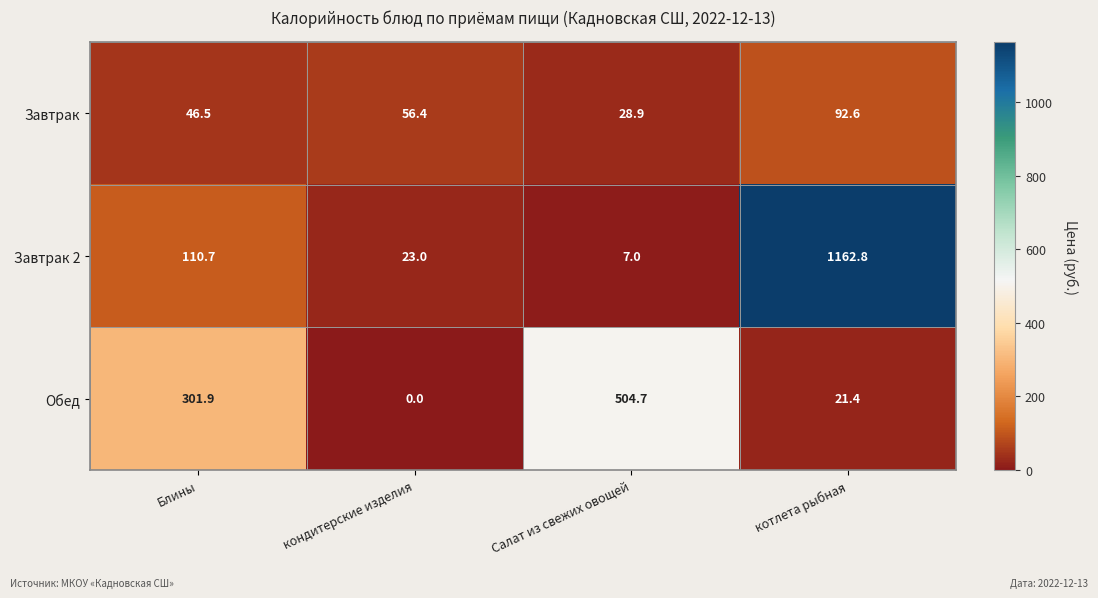

What is the difference between the highest and lowest values at котлета рыбная?

1141.4